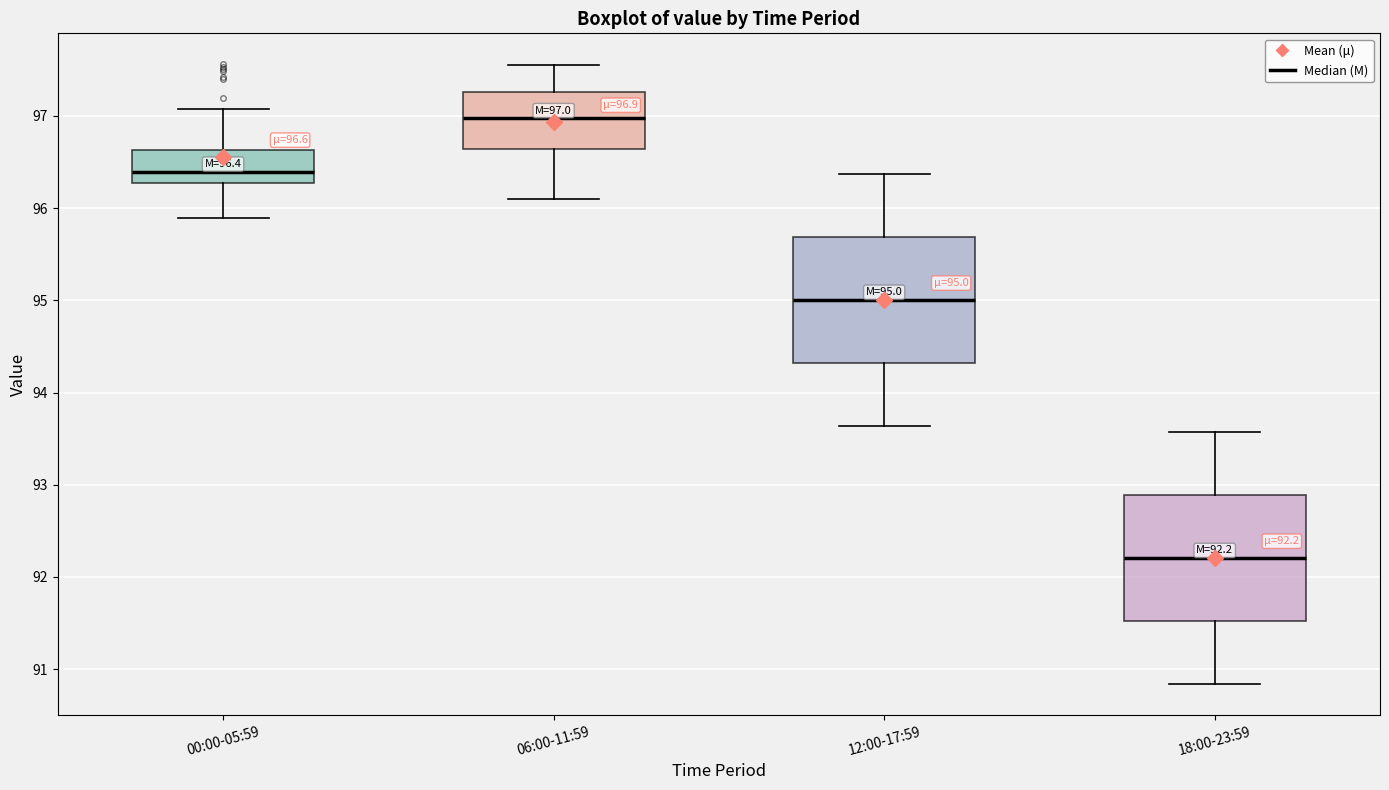

Which box has the lowest median line?

18:00-23:59